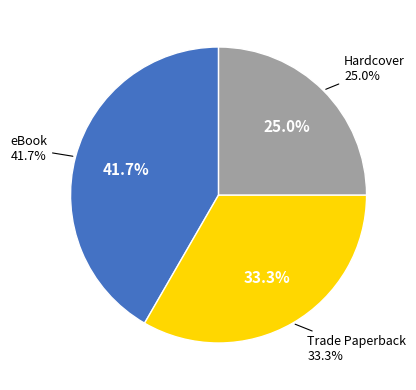

To the nearest percent, what is the difference between the Trade Paperback and Hardcover slice percentages?

8%